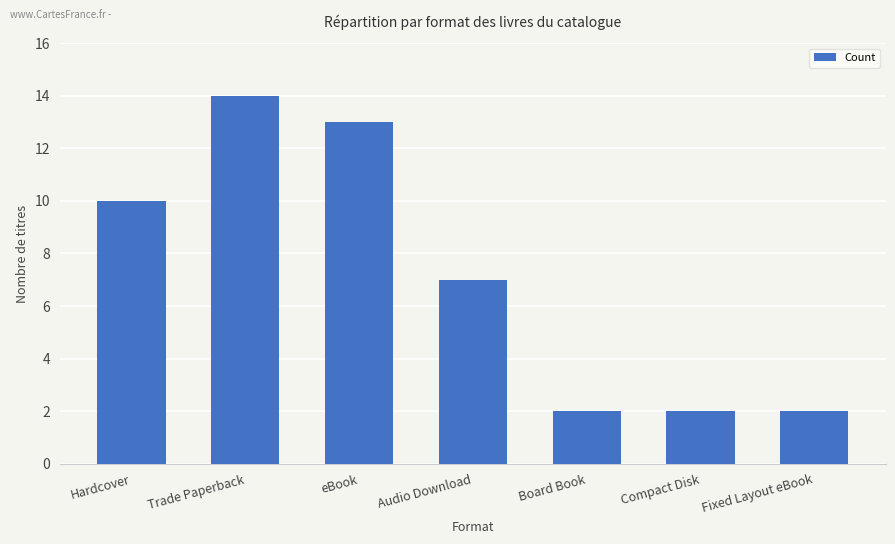

True or false: the data shows 15 at Hardcover.

False